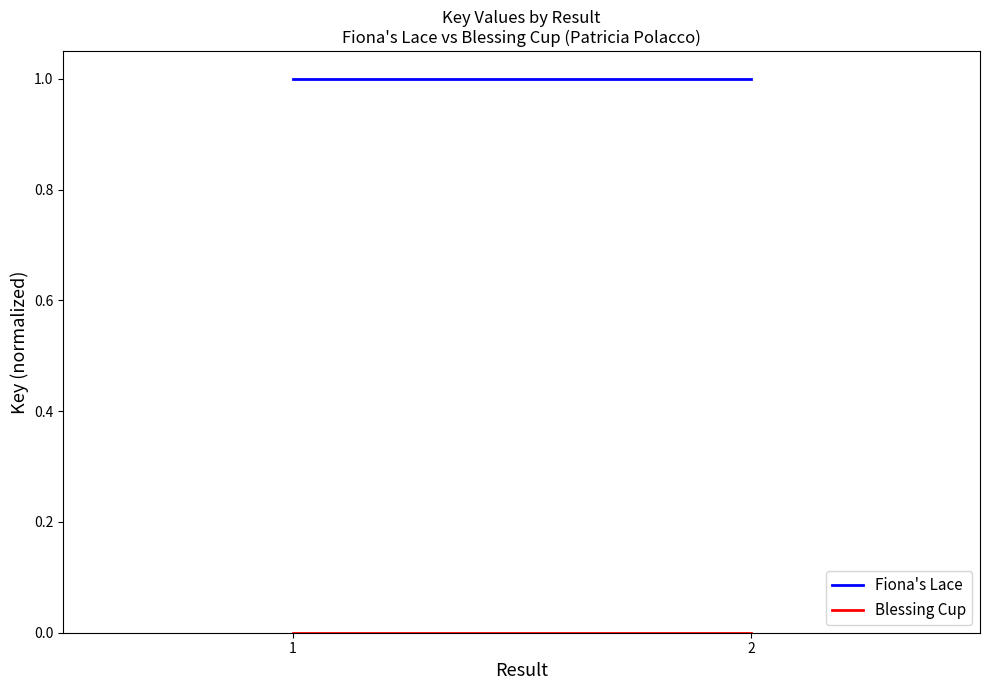

What is the sum of all Fiona's Lace values?

2